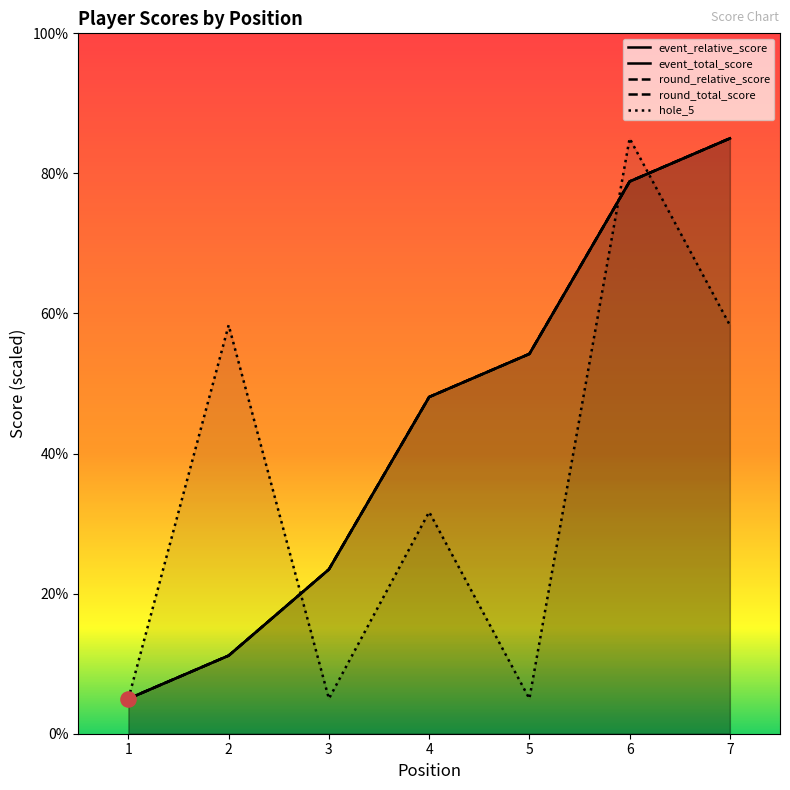

At how many categories does at least one series exceed 50?

4